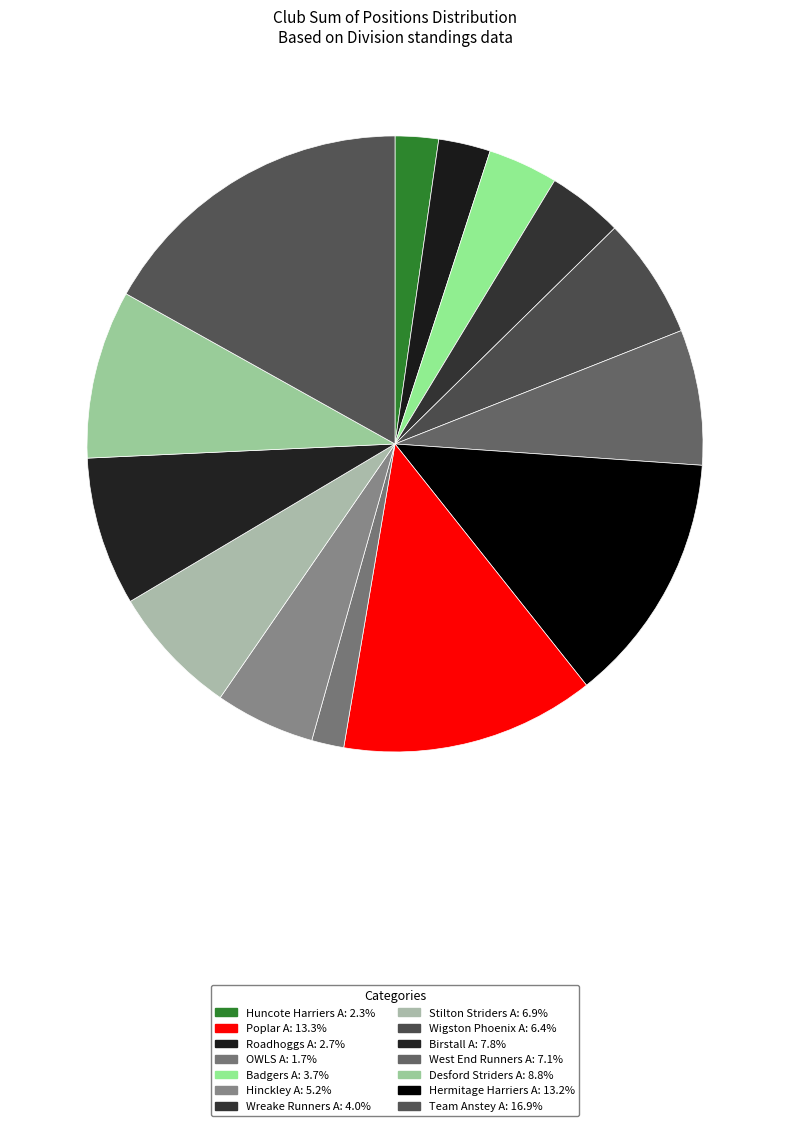

Count the number of slices in the pie.

14